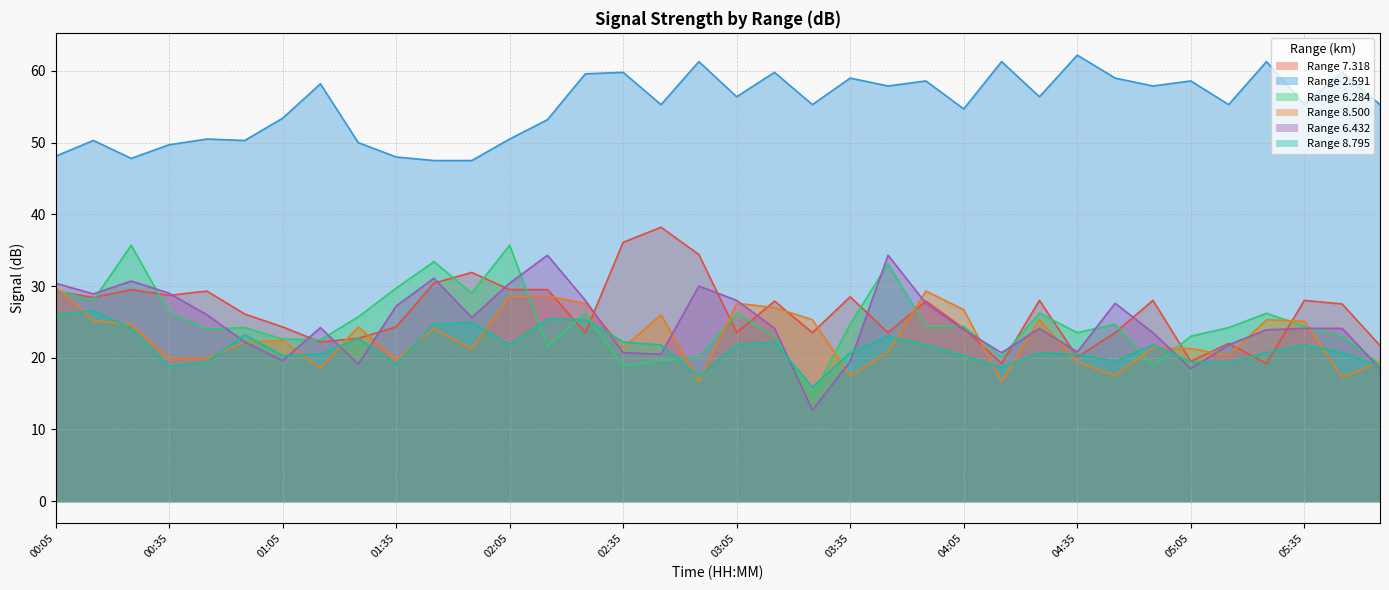

Does the chart have visible grid lines?

Yes